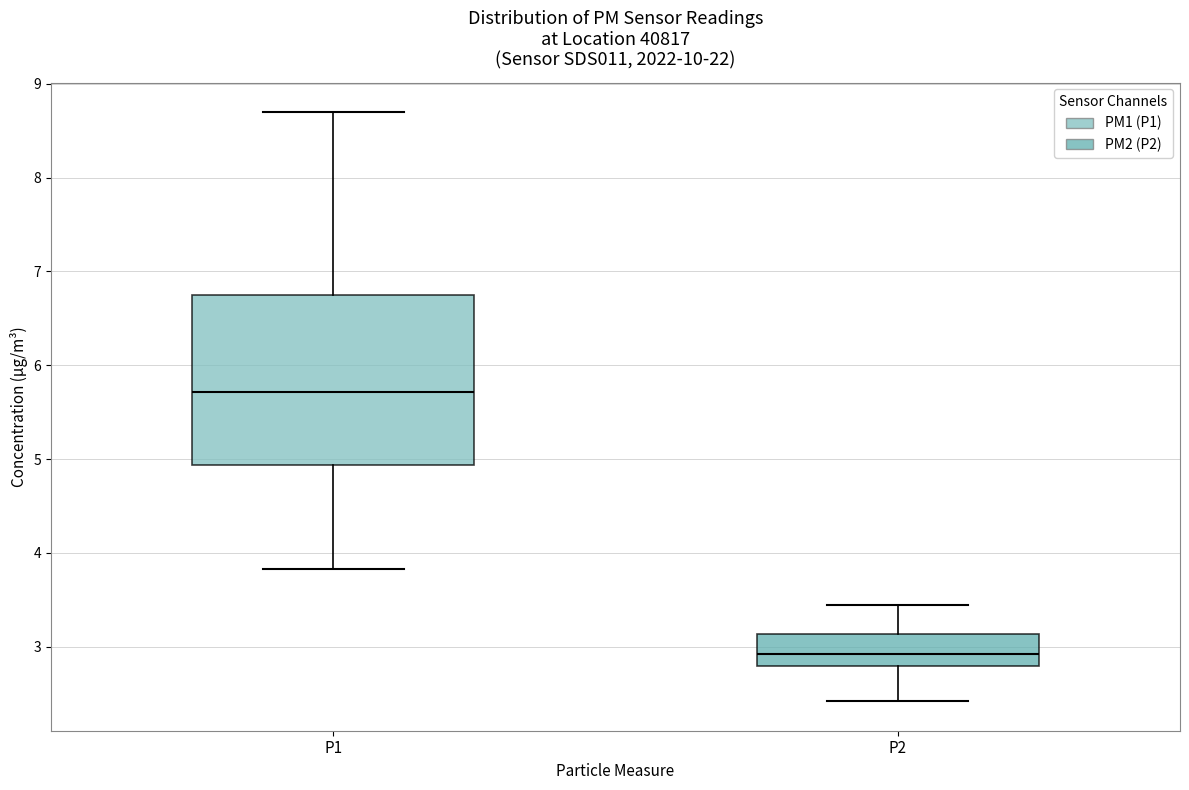

Which box's median line is the lowest?

P2